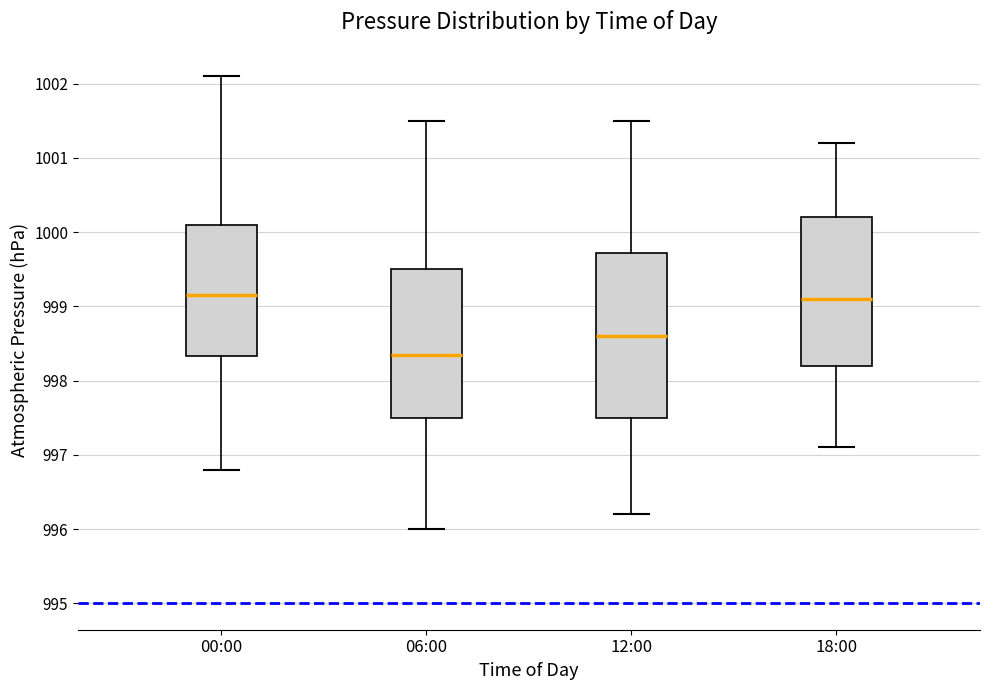

Where is the lower edge of the box for 12:00 on the y-axis? The values are not printed on the chart, so give them approximately, as read against the axis.

997.5